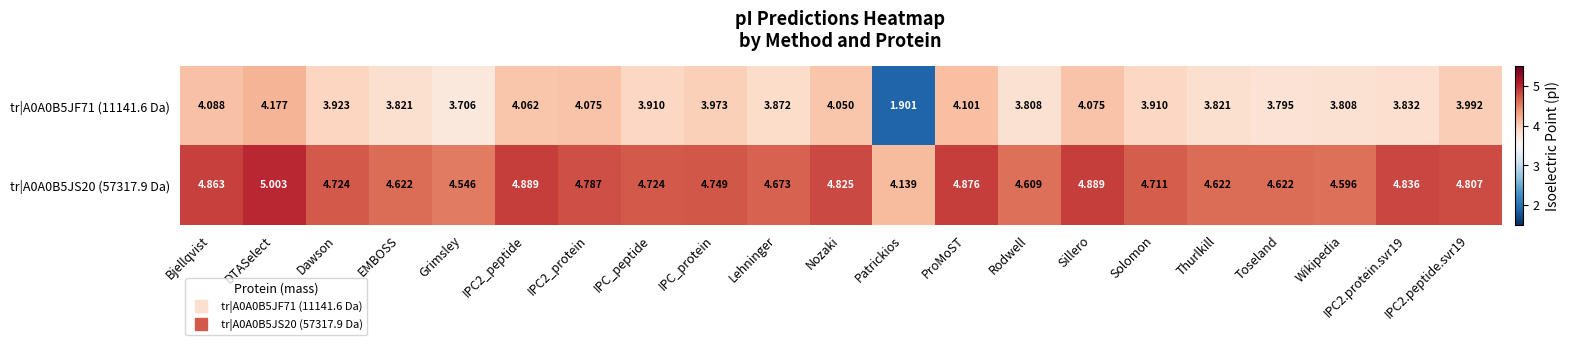

List the series in order of their overall mean, highest first.

tr|A0A0B5JS20 (57317.9 Da), tr|A0A0B5JF71 (11141.6 Da)